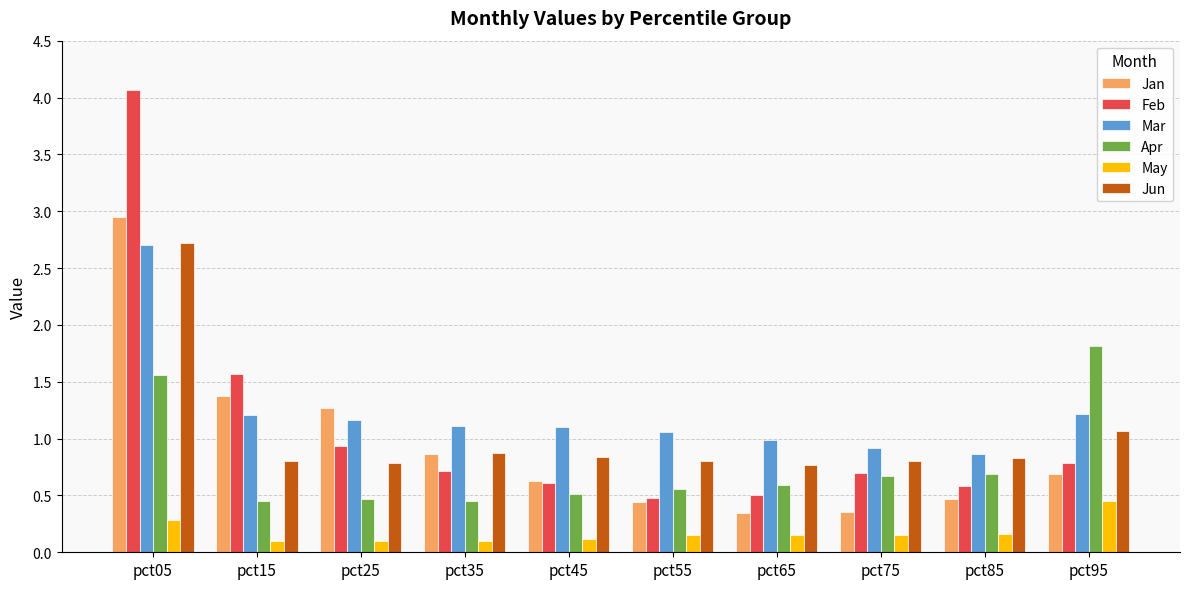

What is the difference between the maximum and minimum values in the Feb series?

3.6